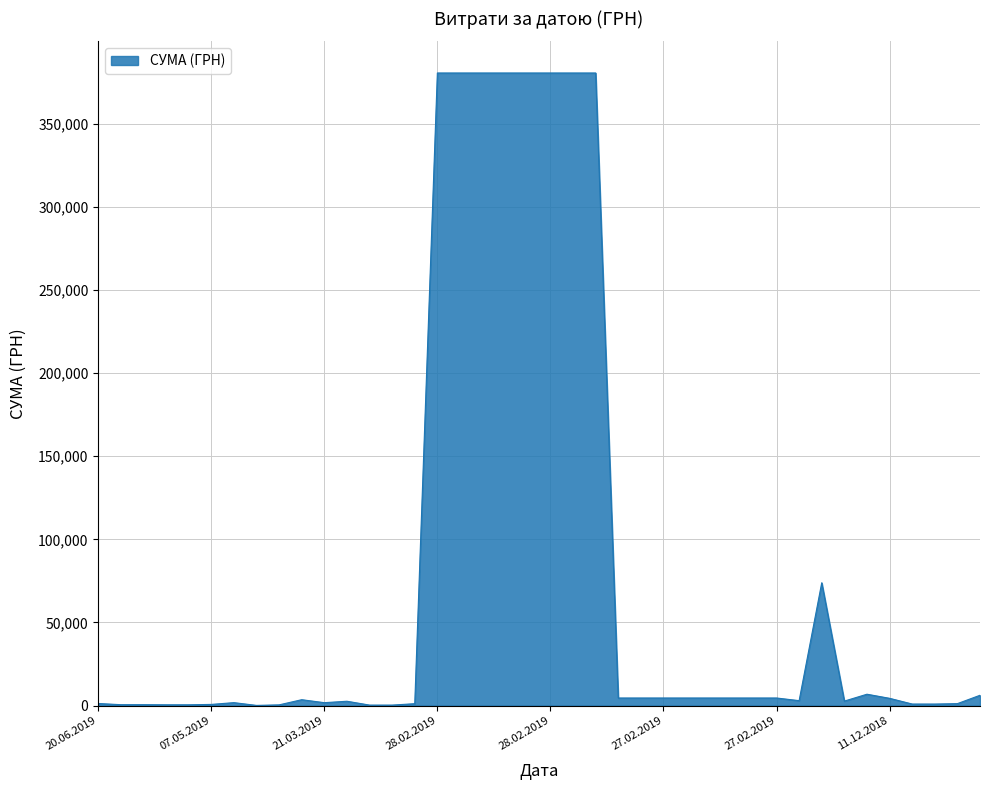

What is the greatest value displayed?

380463.3